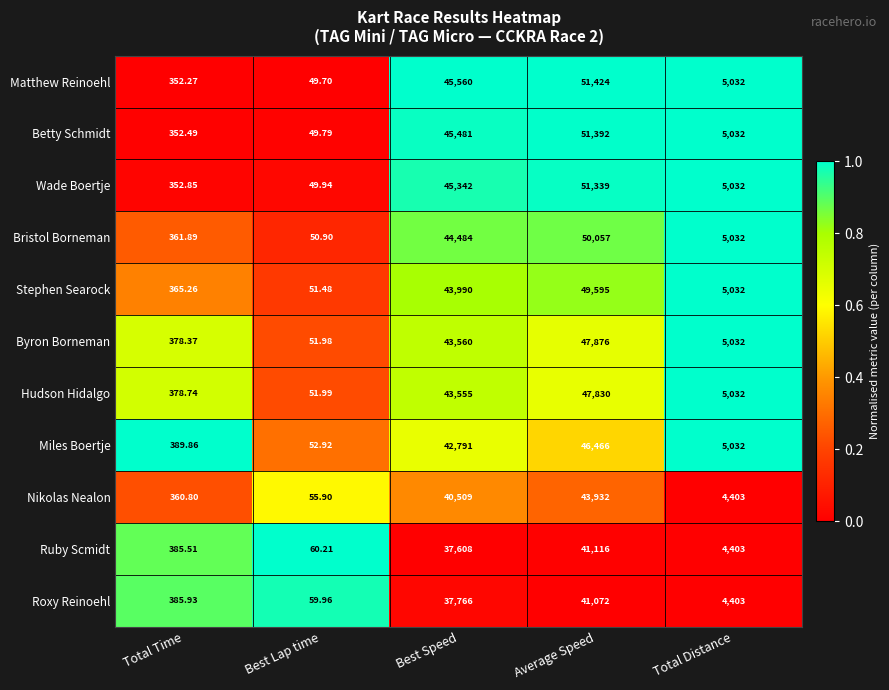

At Best Lap time, list the series in order from smallest to largest.

Matthew Reinoehl, Betty Schmidt, Wade Boertje, Bristol Borneman, Stephen Searock, Byron Borneman, Hudson Hidalgo, Miles Boertje, Nikolas Nealon, Roxy Reinoehl, Ruby Scmidt